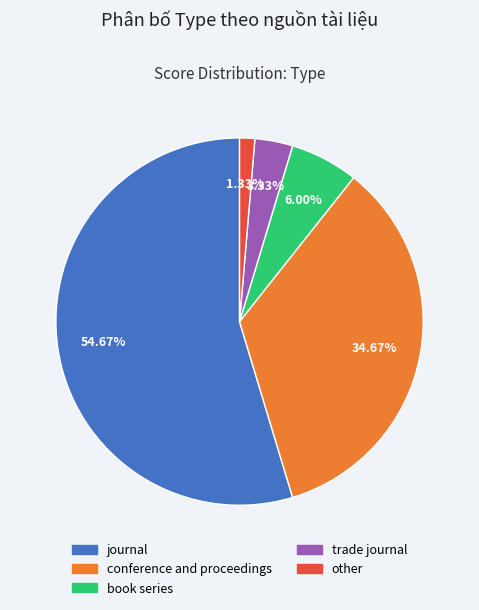

Is it true that book series is 6% of the pie?

True